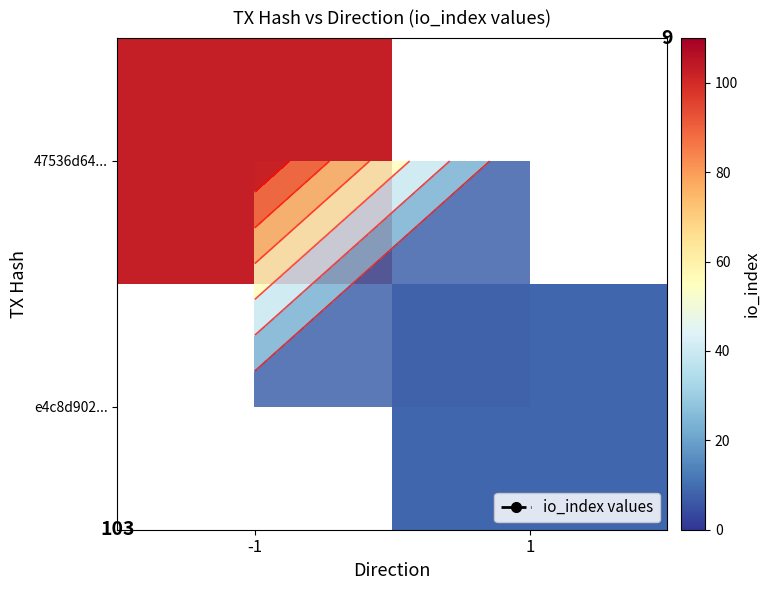

True or false: e4c8d902... has a value of 2 at 1.

False